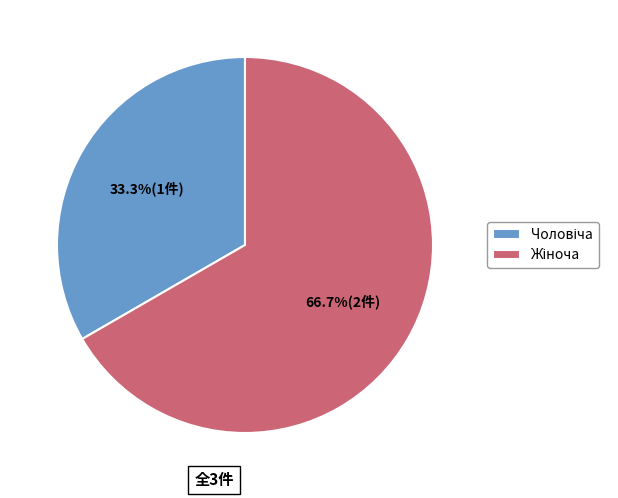

Does any single category account for the majority?

Yes